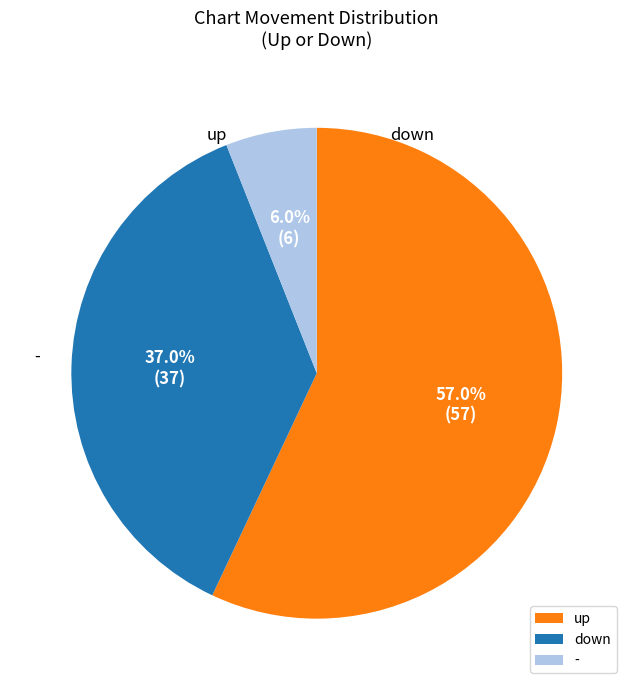

Rank the categories by value from highest to lowest.

up, down, -